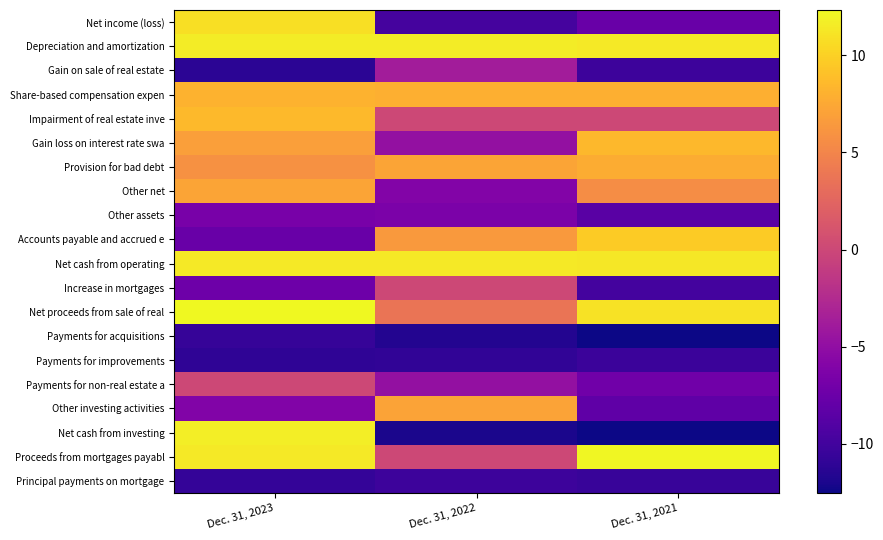

Reading right to left, extract all data points from this chart.

Net income (loss): Dec. 31, 2021=-7.7	Dec. 31, 2022=-9.8	Dec. 31, 2023=10.8
Depreciation and amortization: Dec. 31, 2021=11.4	Dec. 31, 2022=11.6	Dec. 31, 2023=11.5
Gain on sale of real estate: Dec. 31, 2021=-10.2	Dec. 31, 2022=-3.7	Dec. 31, 2023=-11.2
Share-based compensation expen: Dec. 31, 2021=7.9	Dec. 31, 2022=7.9	Dec. 31, 2023=8.1
Impairment of real estate inve: Dec. 31, 2021=0.0	Dec. 31, 2022=0.0	Dec. 31, 2023=8.6
Gain loss on interest rate swa: Dec. 31, 2021=8.5	Dec. 31, 2022=-4.8	Dec. 31, 2023=6.8
Provision for bad debt: Dec. 31, 2021=7.7	Dec. 31, 2022=7.2	Dec. 31, 2023=5.8
Other net: Dec. 31, 2021=5.6	Dec. 31, 2022=-6.0	Dec. 31, 2023=7.3
Other assets: Dec. 31, 2021=-8.6	Dec. 31, 2022=-6.5	Dec. 31, 2023=-6.6
Accounts payable and accrued e: Dec. 31, 2021=9.7	Dec. 31, 2022=6.5	Dec. 31, 2023=-7.7
Net cash from operating: Dec. 31, 2021=11.3	Dec. 31, 2022=11.4	Dec. 31, 2023=11.4
Increase in mortgages: Dec. 31, 2021=-9.8	Dec. 31, 2022=0.0	Dec. 31, 2023=-7.4
Net proceeds from sale of real: Dec. 31, 2021=11.0	Dec. 31, 2022=3.7	Dec. 31, 2023=12.3
Payments for acquisitions: Dec. 31, 2021=-12.5	Dec. 31, 2022=-11.6	Dec. 31, 2023=-10.7
Payments for improvements: Dec. 31, 2021=-10.4	Dec. 31, 2022=-10.9	Dec. 31, 2023=-11.0
Payments for non-real estate a: Dec. 31, 2021=-7.1	Dec. 31, 2022=-4.8	Dec. 31, 2023=0.0
Other investing activities: Dec. 31, 2021=-8.2	Dec. 31, 2022=7.1	Dec. 31, 2023=-6.0
Net cash from investing: Dec. 31, 2021=-12.5	Dec. 31, 2022=-12.0	Dec. 31, 2023=11.7
Proceeds from mortgages payabl: Dec. 31, 2021=12.2	Dec. 31, 2022=0.0	Dec. 31, 2023=11.4
Principal payments on mortgage: Dec. 31, 2021=-10.5	Dec. 31, 2022=-10.3	Dec. 31, 2023=-10.8